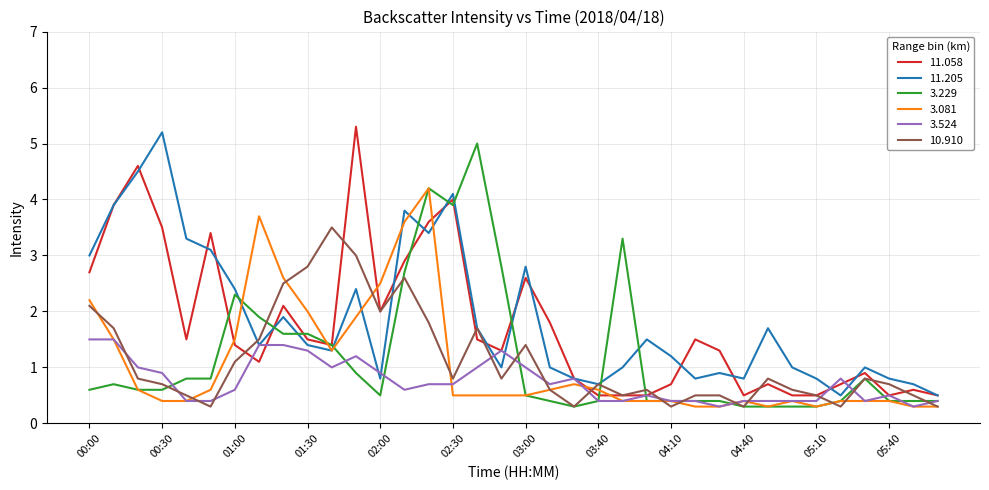

What is the minimum value for 3.524?

0.3